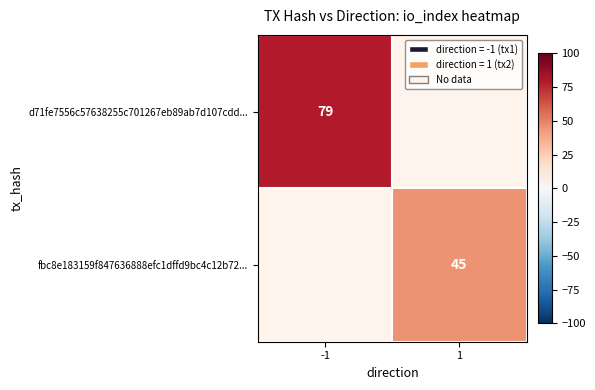

The value of d71fe7556c57638255c701267eb89ab7d107cdd... at -1 is 79. True or false?

True